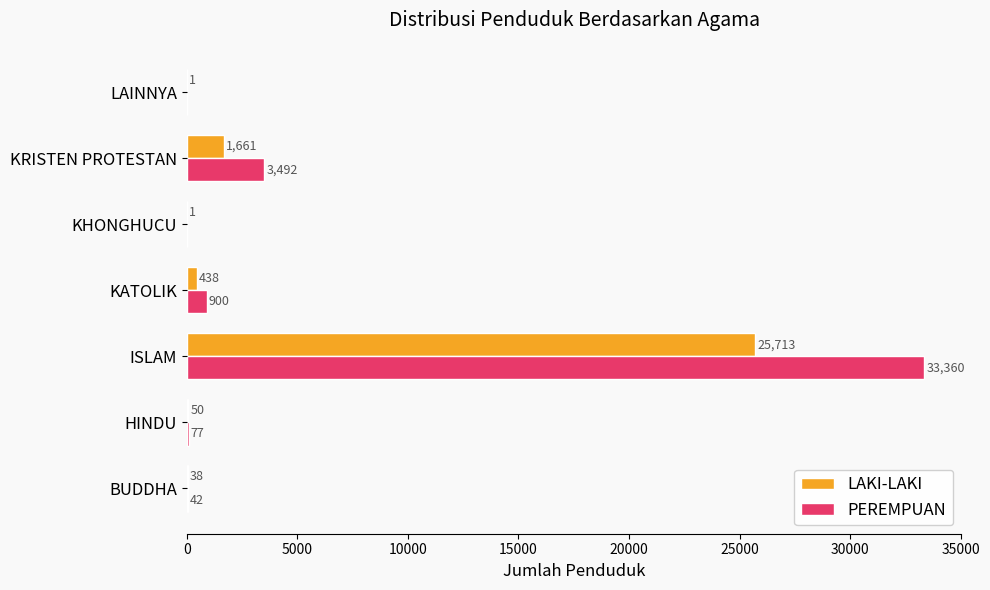

True or false: LAKI-LAKI has a value of 39968 at ISLAM.

False